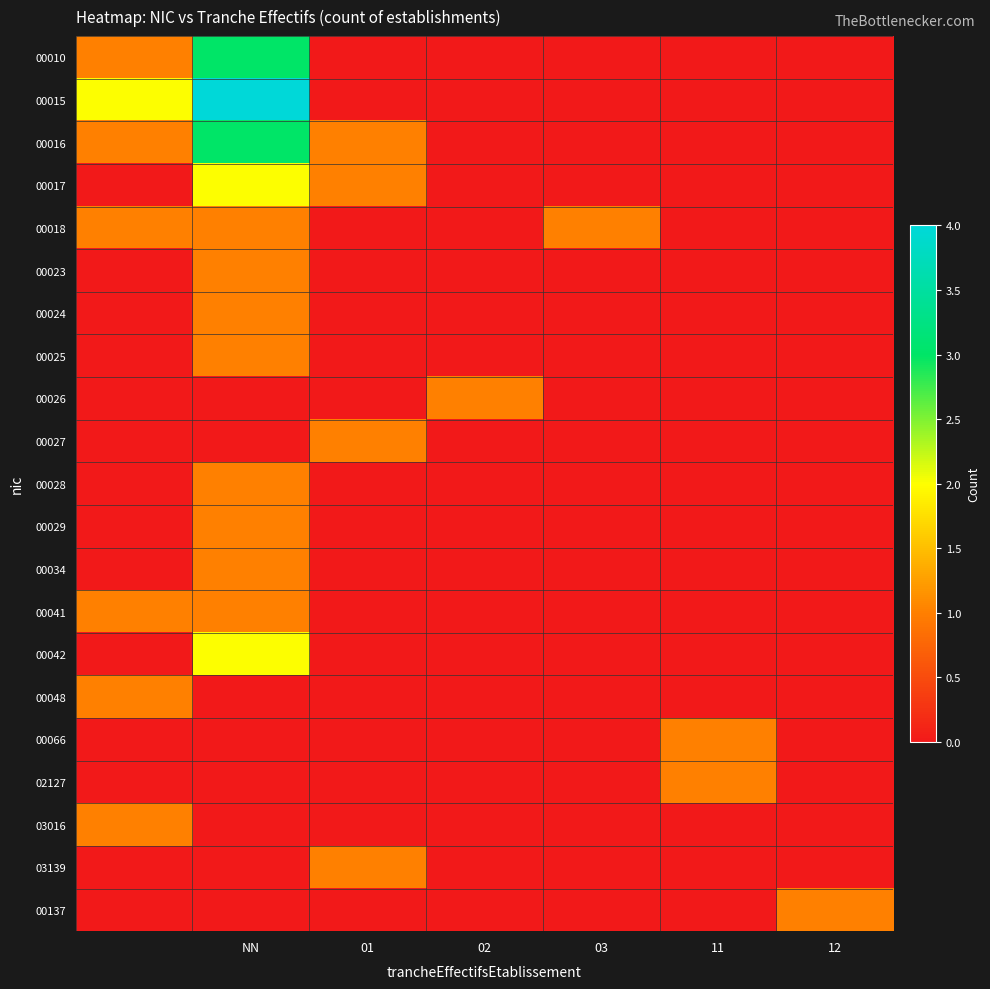

Reading left to right, what are all the values shown in this chart?

00010: 1	3	0	0	0	0	0
00015: 2	4	0	0	0	0	0
00016: 1	3	1	0	0	0	0
00017: 0	2	1	0	0	0	0
00018: 1	1	0	0	1	0	0
00023: 0	1	0	0	0	0	0
00024: 0	1	0	0	0	0	0
00025: 0	1	0	0	0	0	0
00026: 0	0	0	1	0	0	0
00027: 0	0	1	0	0	0	0
00028: 0	1	0	0	0	0	0
00029: 0	1	0	0	0	0	0
00034: 0	1	0	0	0	0	0
00041: 1	1	0	0	0	0	0
00042: 0	2	0	0	0	0	0
00048: 1	0	0	0	0	0	0
00066: 0	0	0	0	0	1	0
02127: 0	0	0	0	0	1	0
03016: 1	0	0	0	0	0	0
03139: 0	0	1	0	0	0	0
00137: 0	0	0	0	0	0	1